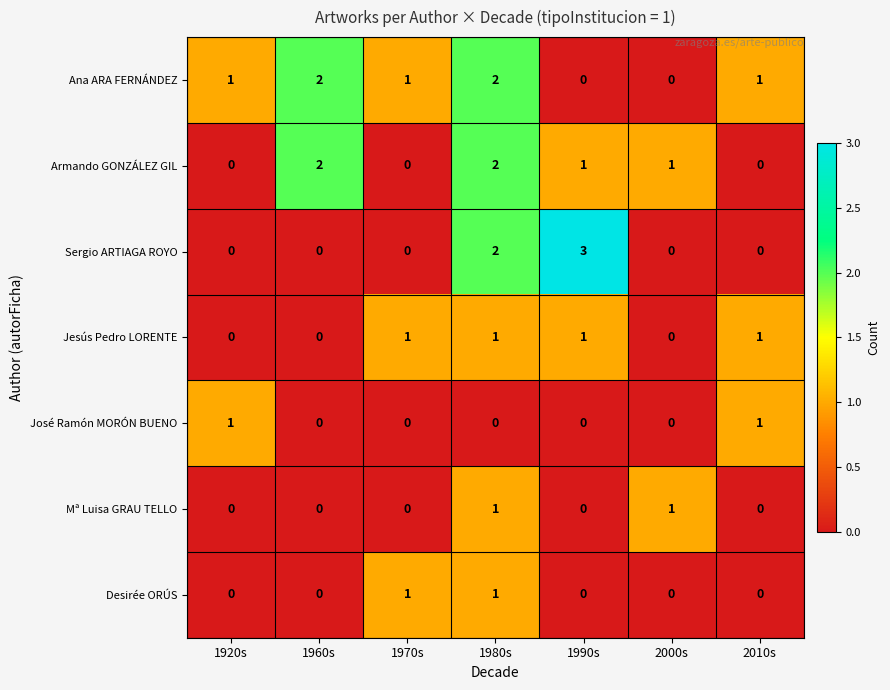

At which category does the chart reach its peak across all series?

1990s